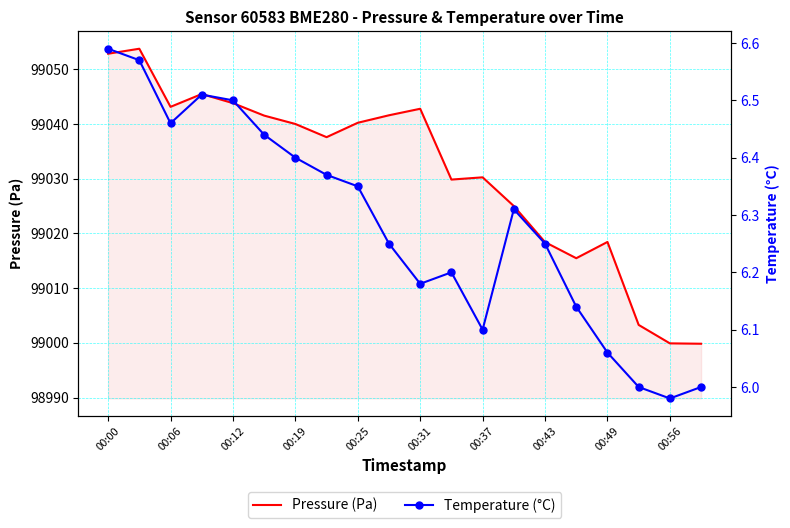

Is it true that Pressure equals 60114.7 at 00:25?

False